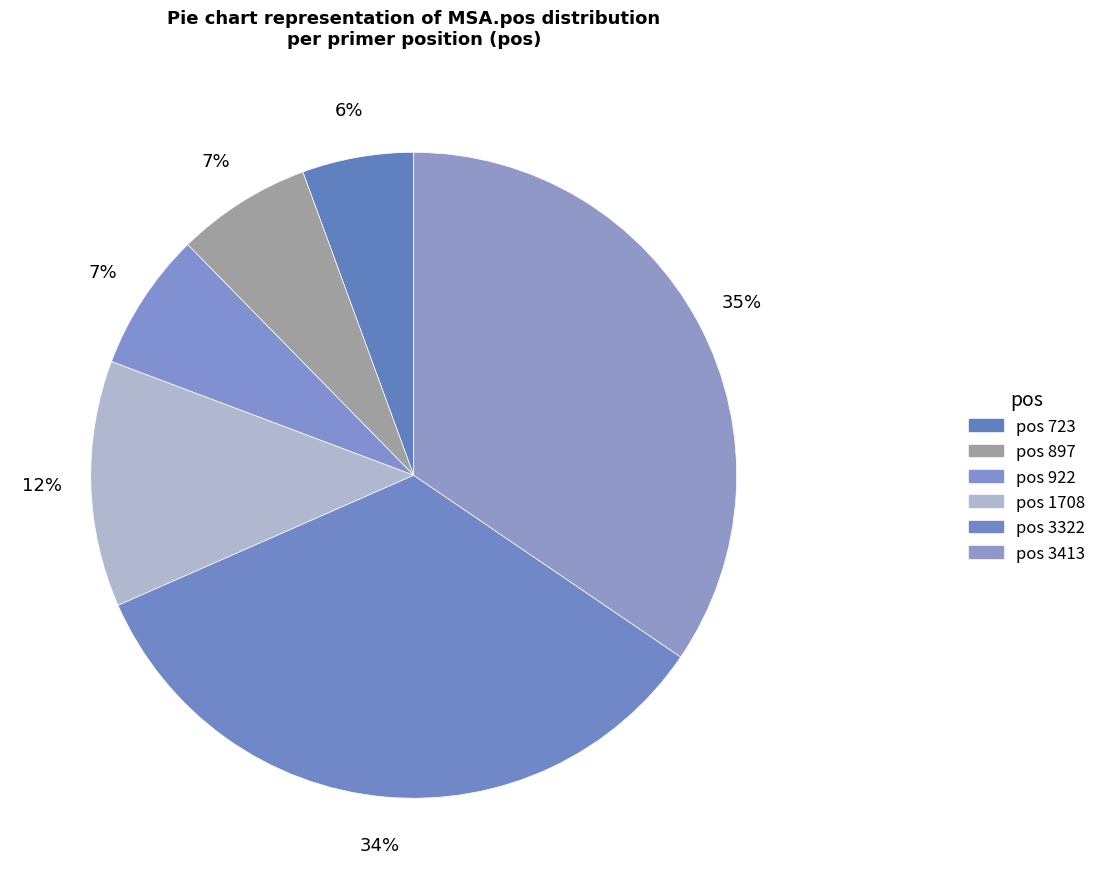

Rank the categories by value from lowest to highest.

723, 897, 922, 1708, 3322, 3413